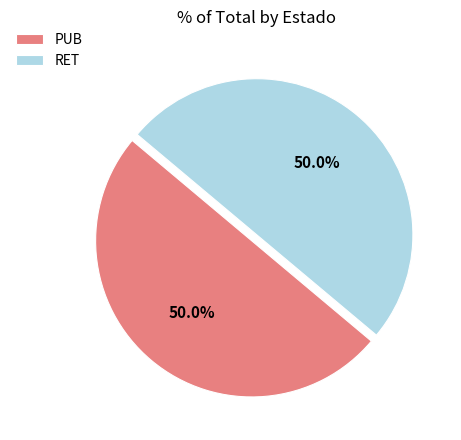

The PUB slice represents 50% of the pie. True or false?

True